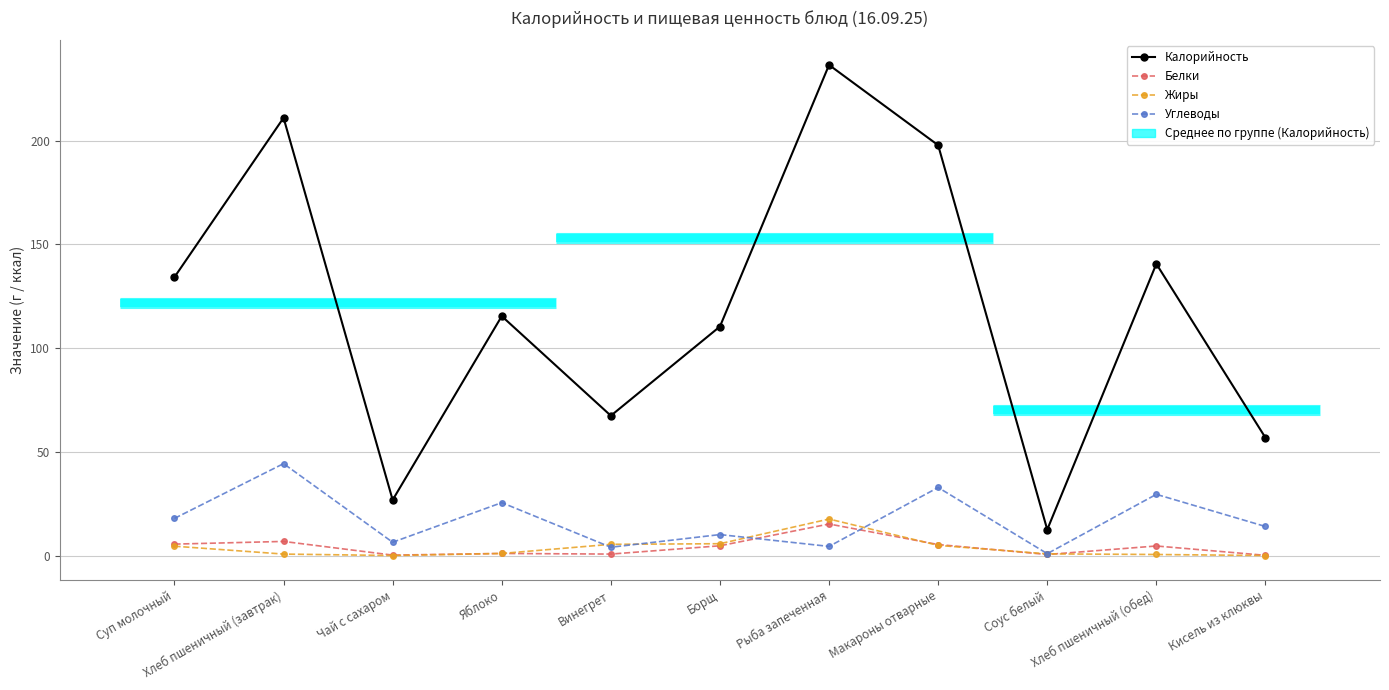

Reading right to left, what are all the values shown in this chart?

Калорийность: 56.8	140.6	12.5	197.8	236.5	110.4	67.4	115.4	26.8	211.0	134.2
Белки: 0.1	4.6	0.5	5.3	15.2	4.7	0.7	1.0	0.2	6.8	5.5
Жиры: 0.0	0.5	0.8	4.9	17.6	5.7	5.4	1.0	0.0	0.7	4.5
Углеводы: 14.0	29.5	0.9	32.8	4.4	10.1	4.0	25.5	6.4	44.3	17.9